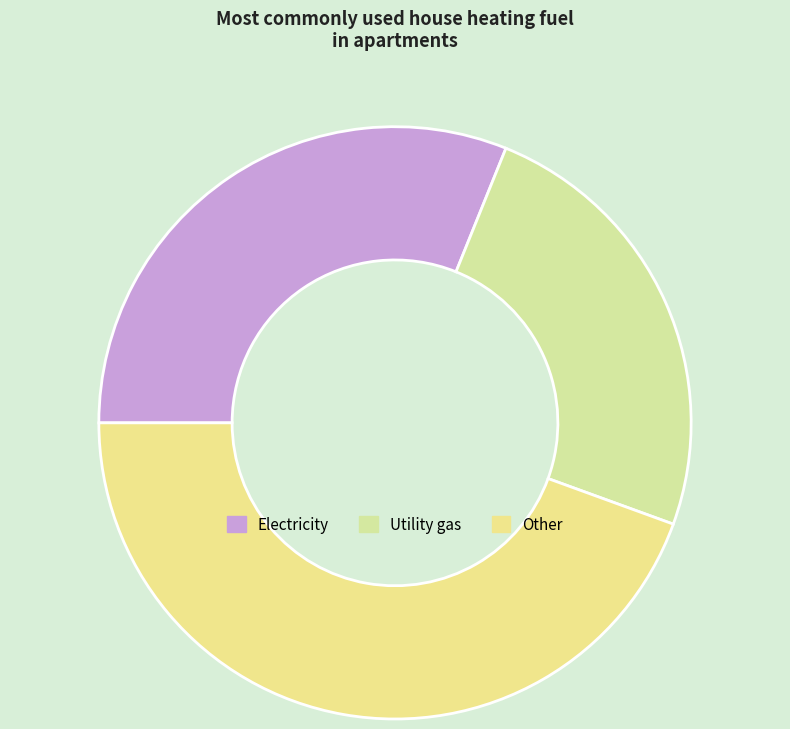

What is the smallest slice in the pie chart?

Utility gas